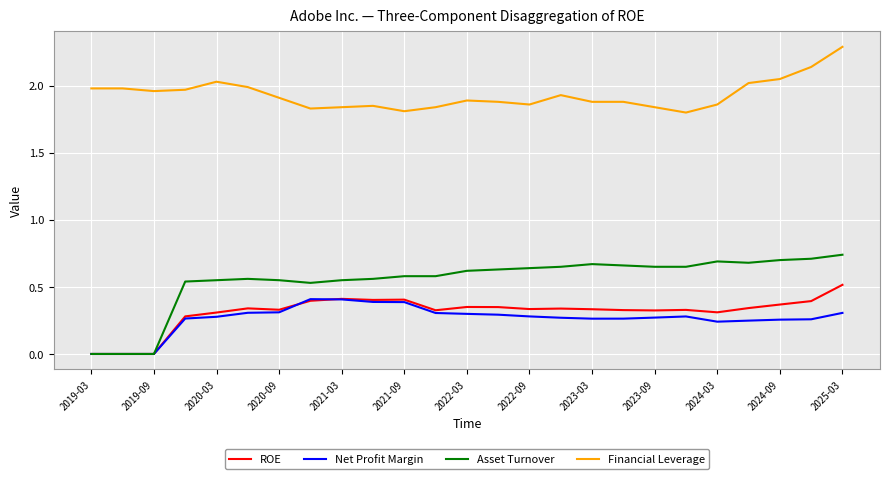

Rank the series by their maximum value, from highest to lowest.

Financial Leverage, Asset Turnover, ROE, Net Profit Margin